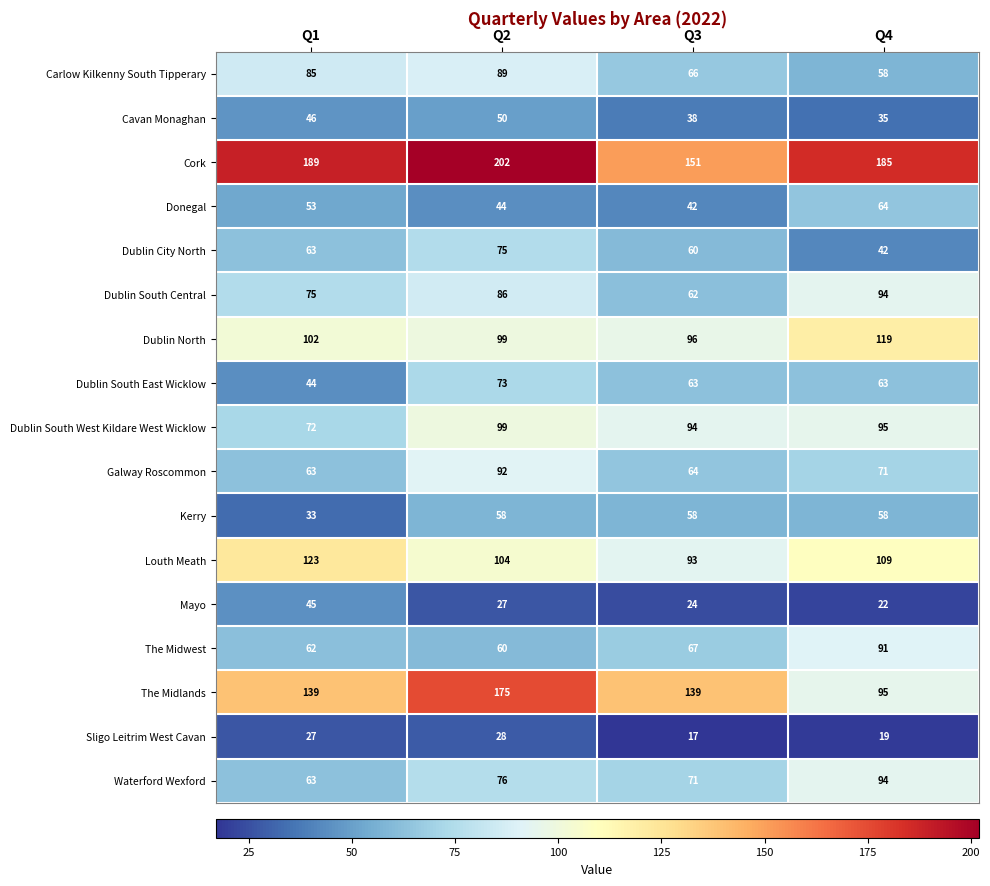

Which label corresponds to the smallest value in the chart?

Q3